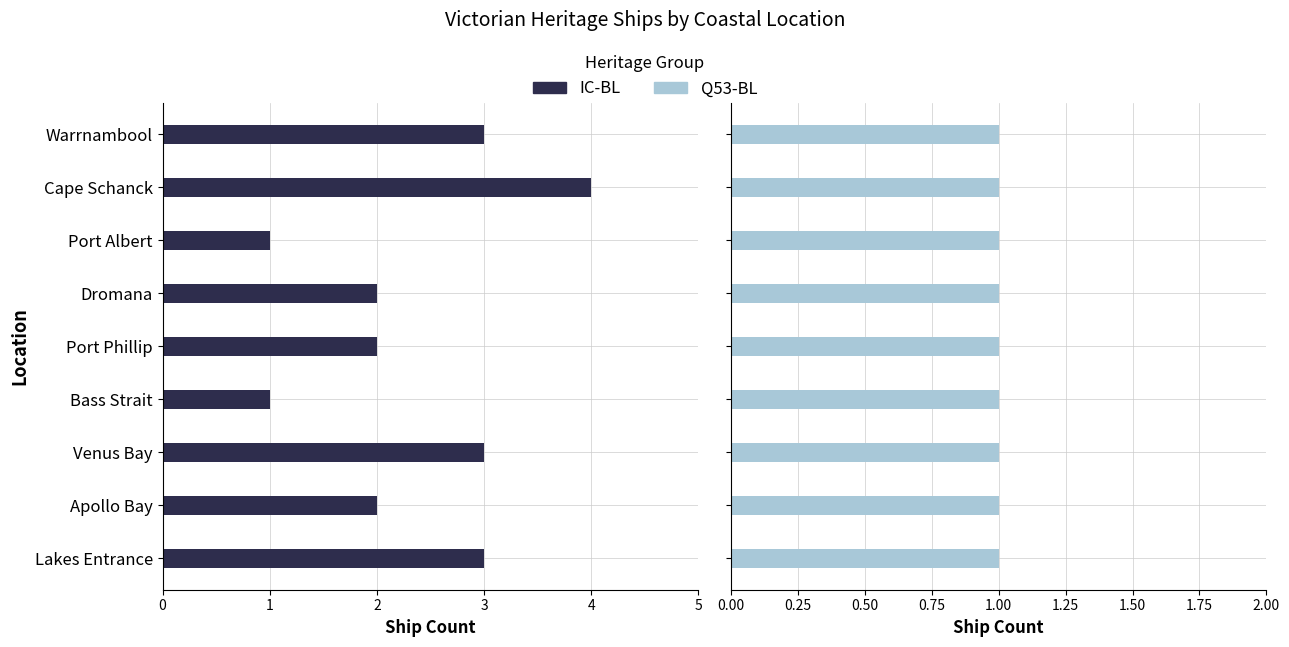

What are all the series names shown in the legend?

IC-BL, Q53-BL